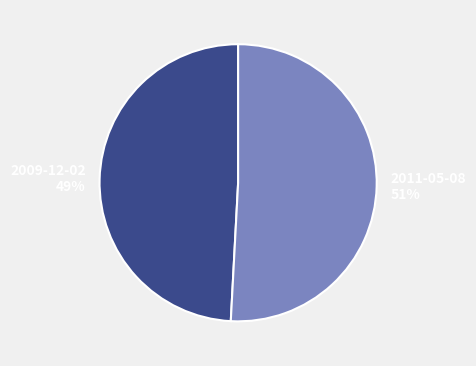

To the nearest percent, what percentage of the pie is 2009-12-02?

49%